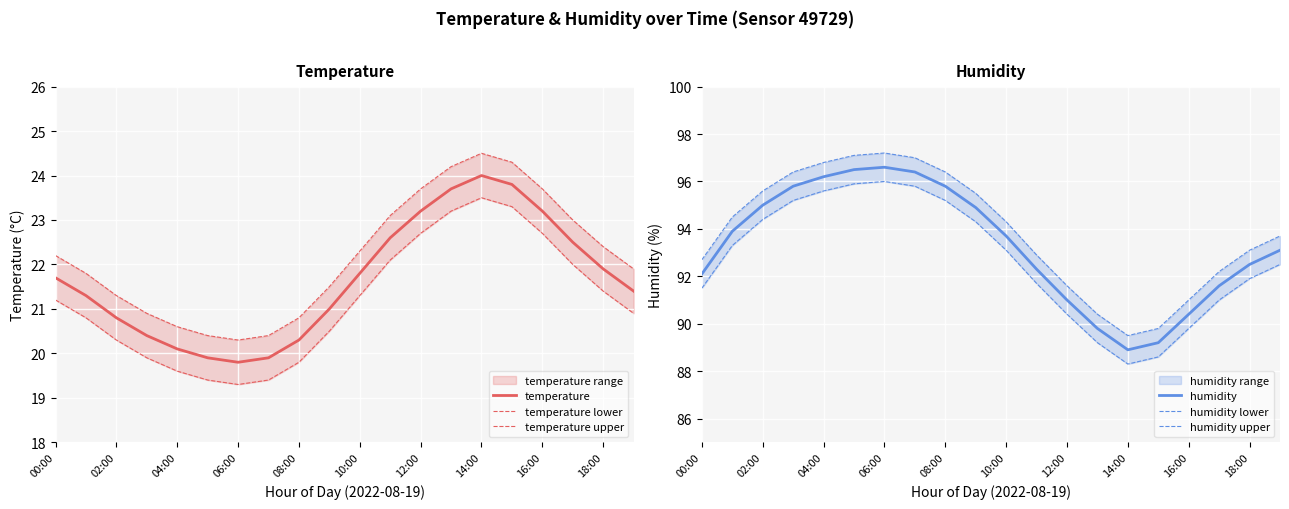

What is the maximum value for humidity?

96.6